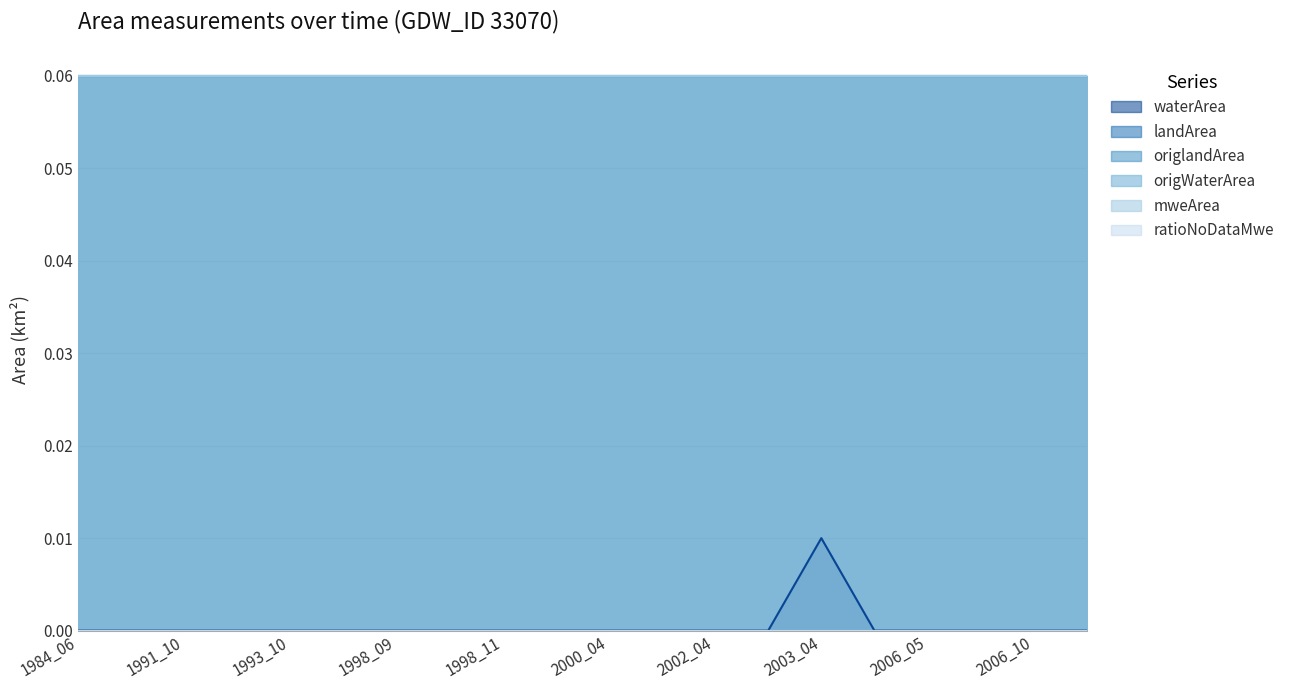

True or false: mweArea and origWaterArea intersect in this chart.

False